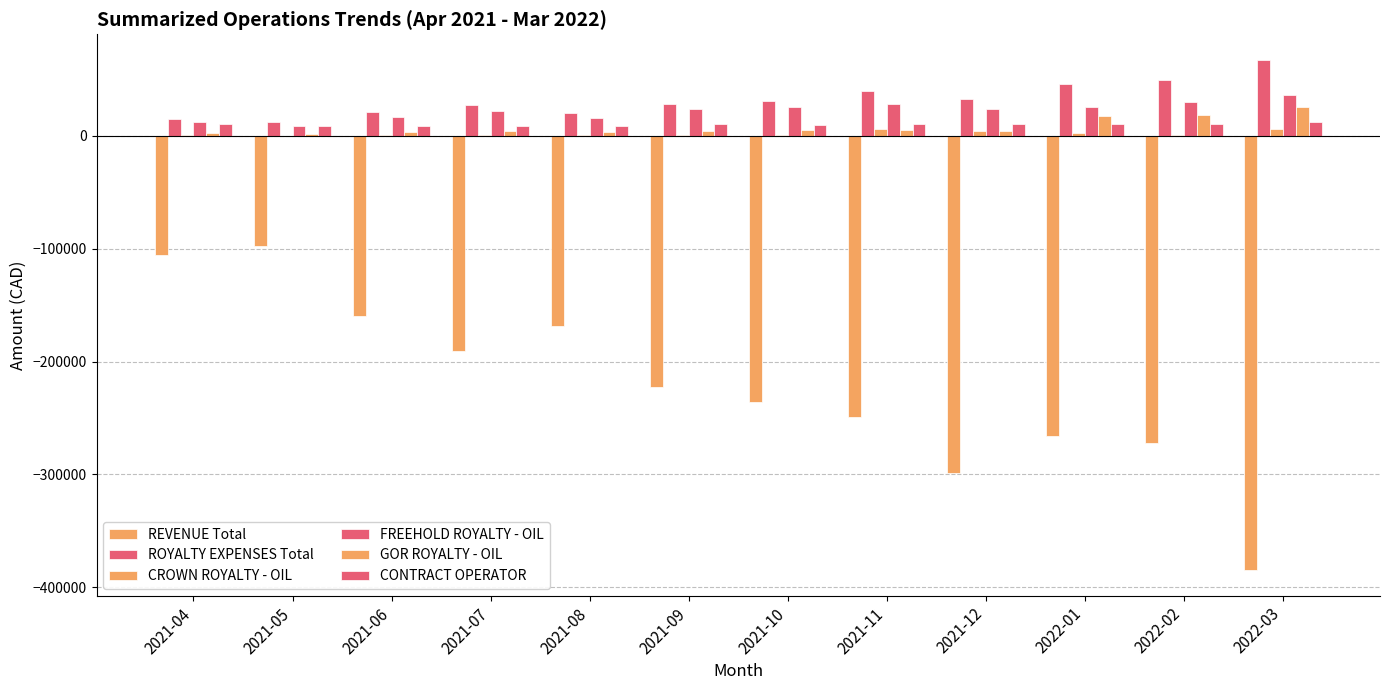

Is it true that ROYALTY EXPENSES Total equals 14934.5 at 2021-04?

True